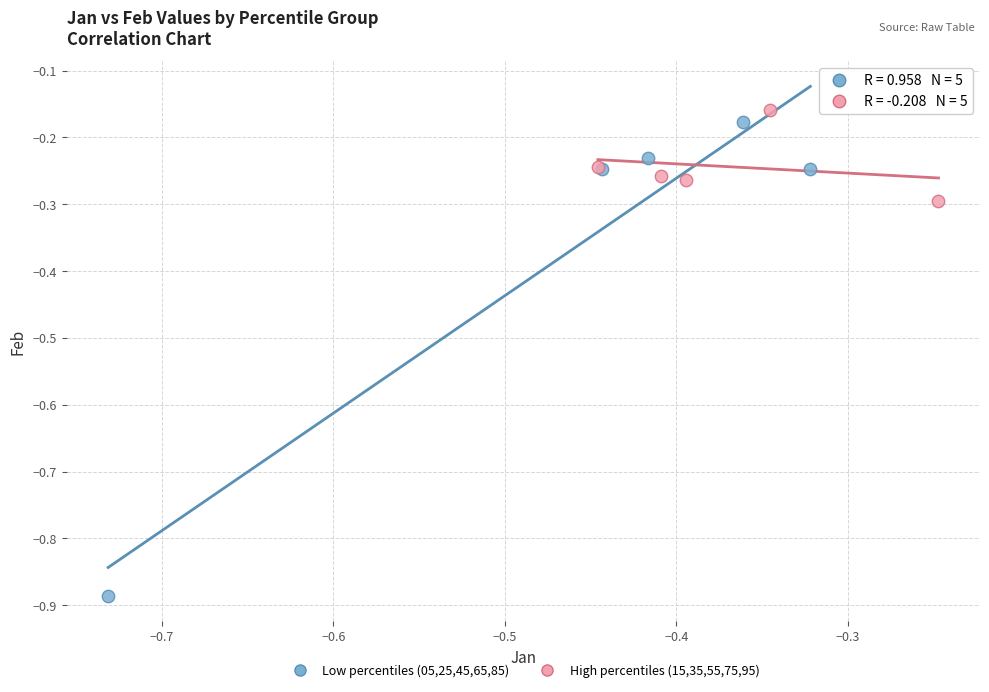

Which series contains the lowest Y value?

Low percentiles (05,25,45,65,85)